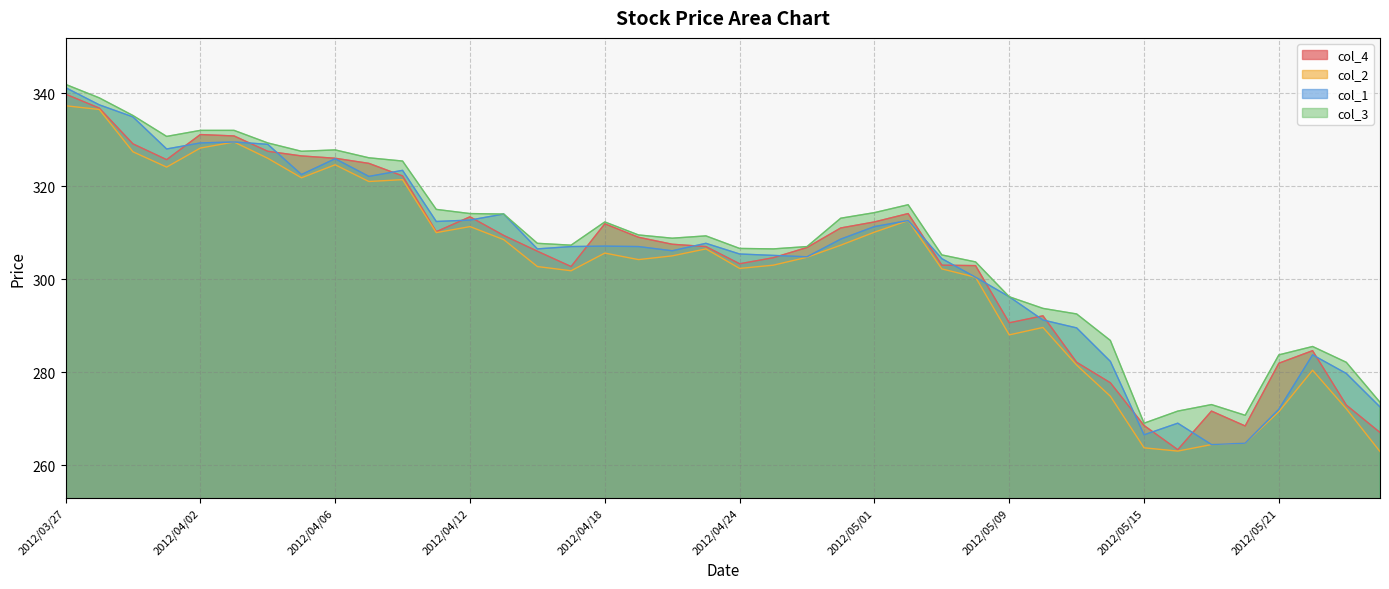

How many interior local valleys does the col_1 series have?

9